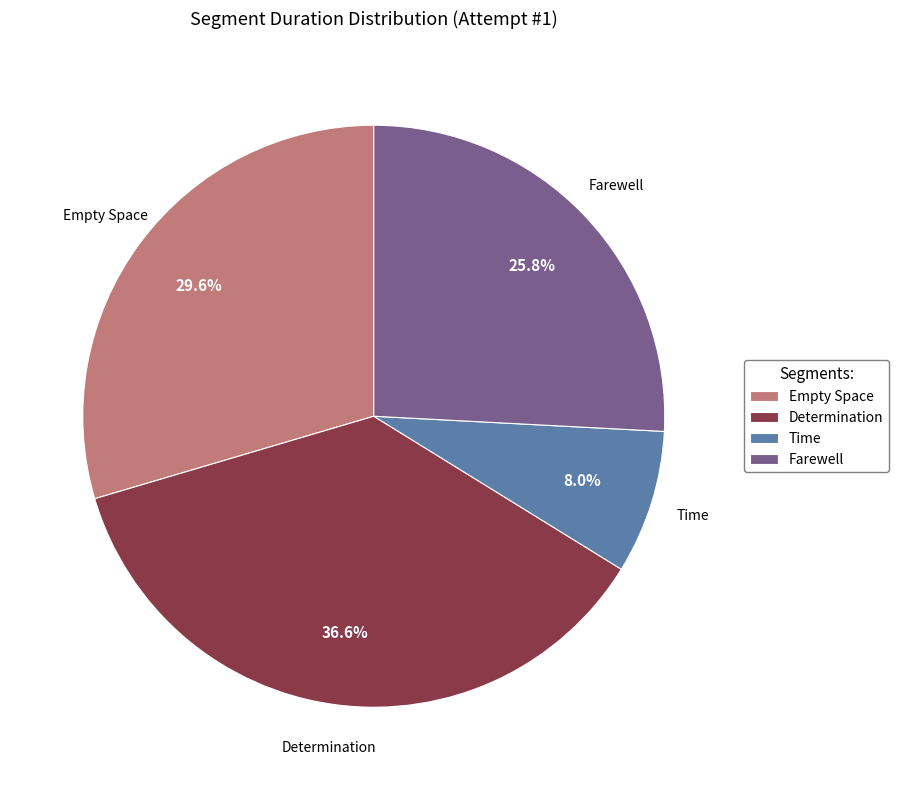

Between Determination and Time, which is larger?

Determination